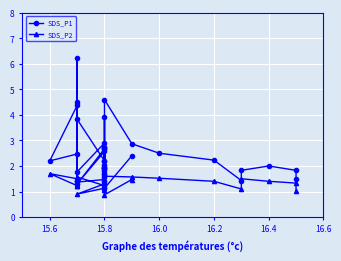

In SDS_P1, how many points are higher than both neighbors (excluding endpoints)?

10